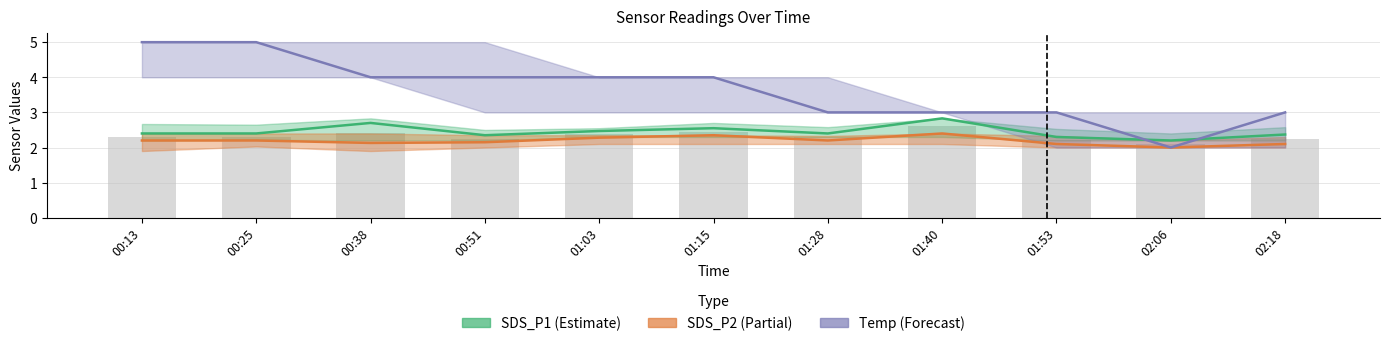

Is it true that Temp (scaled) equals 7.1 at 00:51?

False